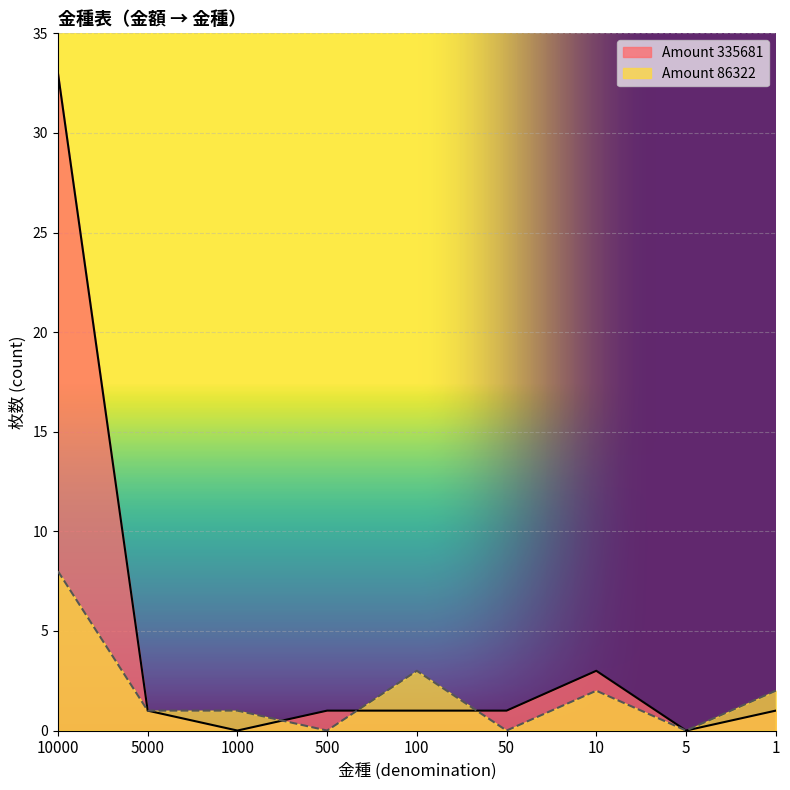

At how many categories does at least one series exceed 25?

1